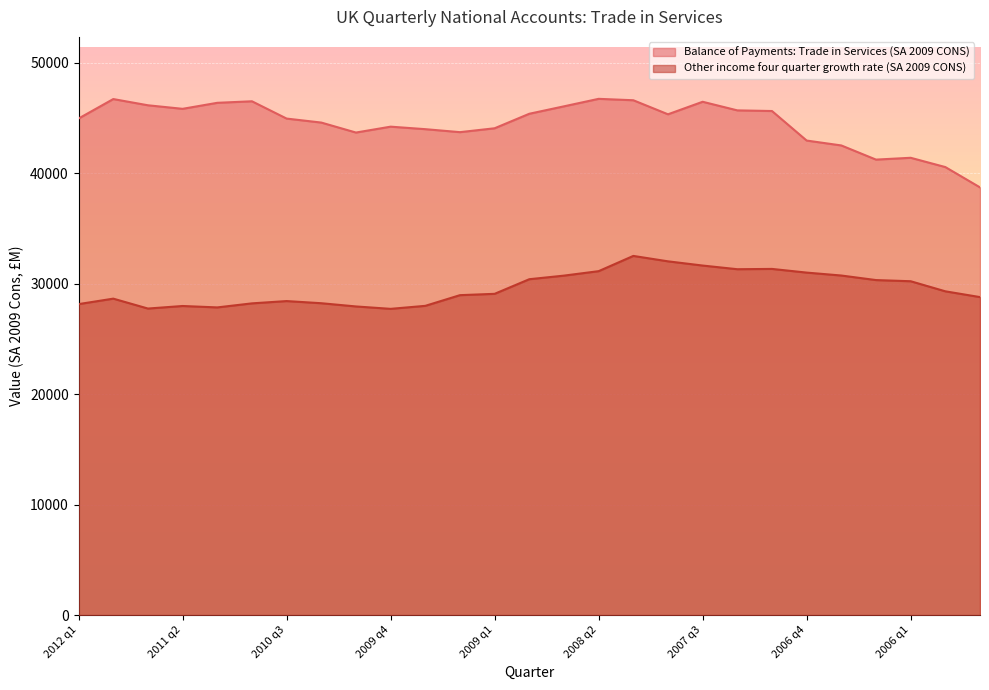

Reading right to left, transcribe all the data shown in this chart.

Balance of Payments: Trade in Services (SA 2009 CONS): 38726	40566	41406	41241	42523	42966	45640	45699	46478	45344	46616	46743	46065	45392	44078	43727	43997	44224	43691	44595	44956	46522	46383	45839	46160	46723	44962
Other income four quarter growth rate (SA 2009 CONS): 28793	29316	30229	30334	30746	31011	31344	31317	31649	32031	32521	31141	30737	30412	29089	28968	28001	27729	27946	28238	28433	28225	27859	27987	27756	28653	28158